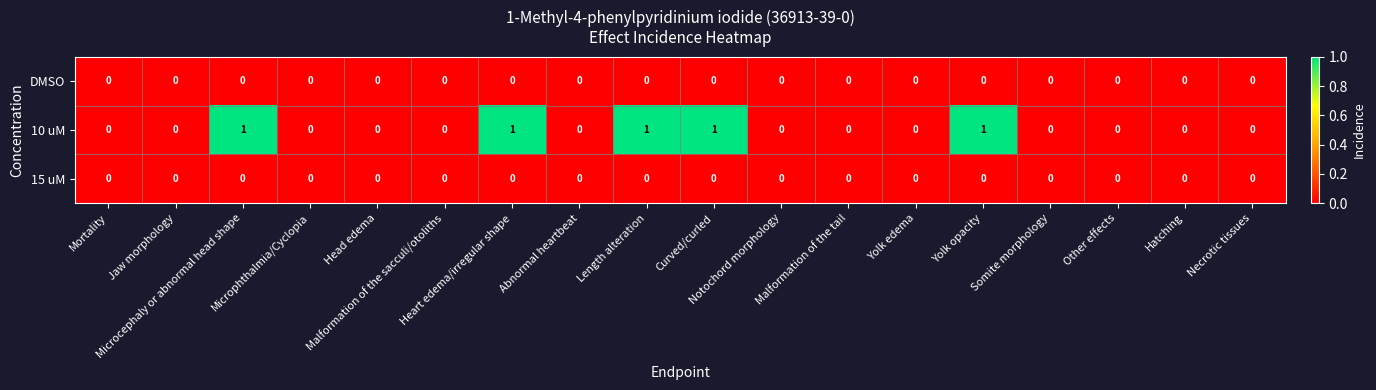

Which series has the largest total across all categories?

10 uM